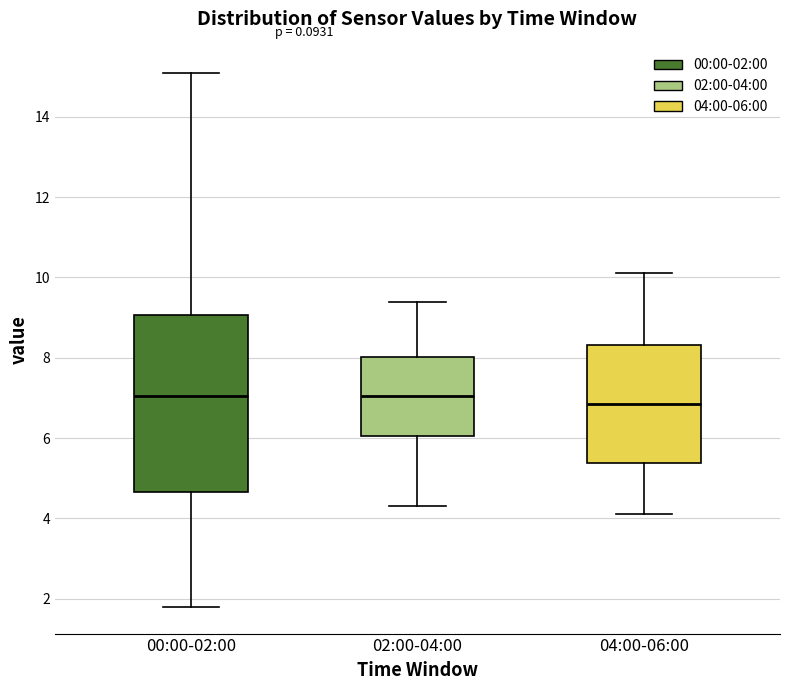

Reading left to right, read every box against the y-axis: the position of its median line, the range the box covers, and the ends of its whiskers. The values are not printed on the chart, so give them approximately, as read against the axis.

00:00-02:00: median 7.0, box 4.6 to 9.0, whiskers 1.8 to 15.2
02:00-04:00: median 7.0, box 6.0 to 8.0, whiskers 4.4 to 9.4
04:00-06:00: median 6.8, box 5.4 to 8.4, whiskers 4.2 to 10.2